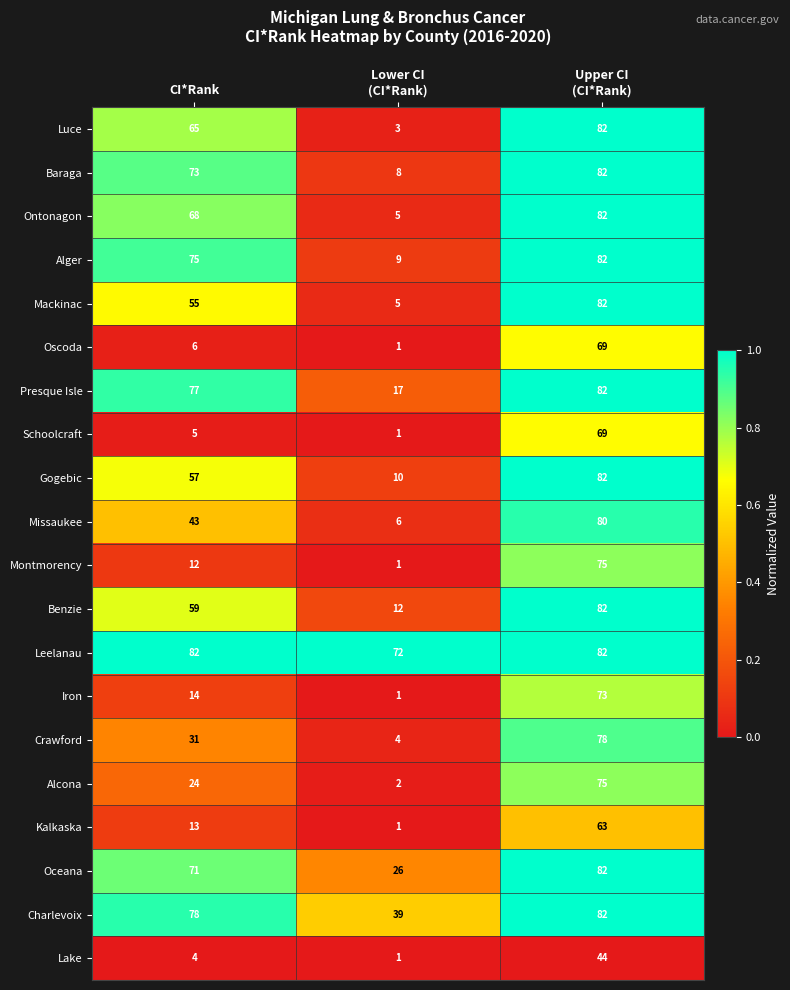

What is the total value across all series at CI*Rank?

912